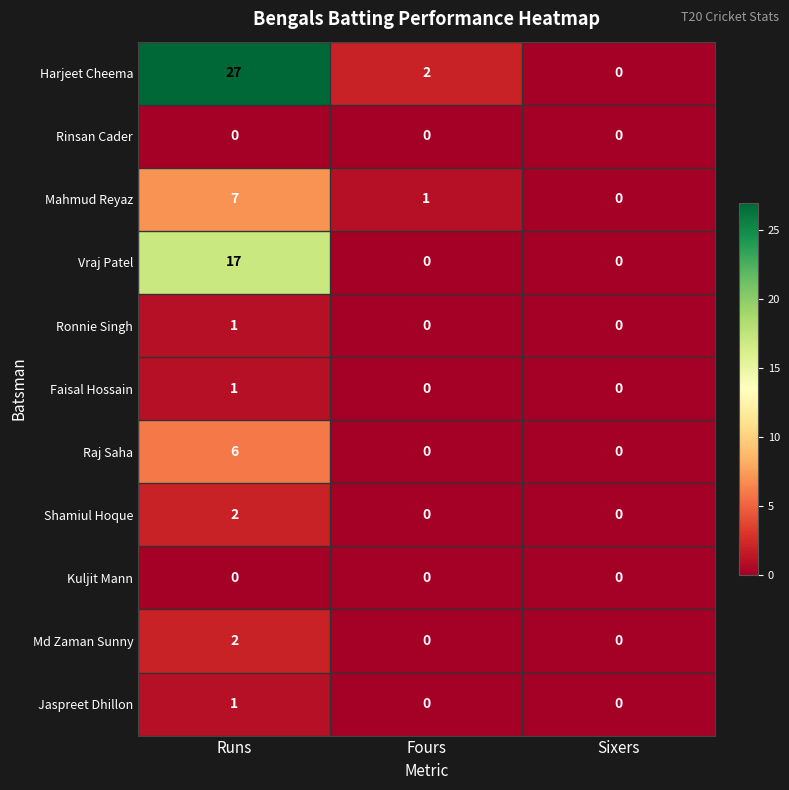

How many positive values does the Harjeet Cheema series have?

2